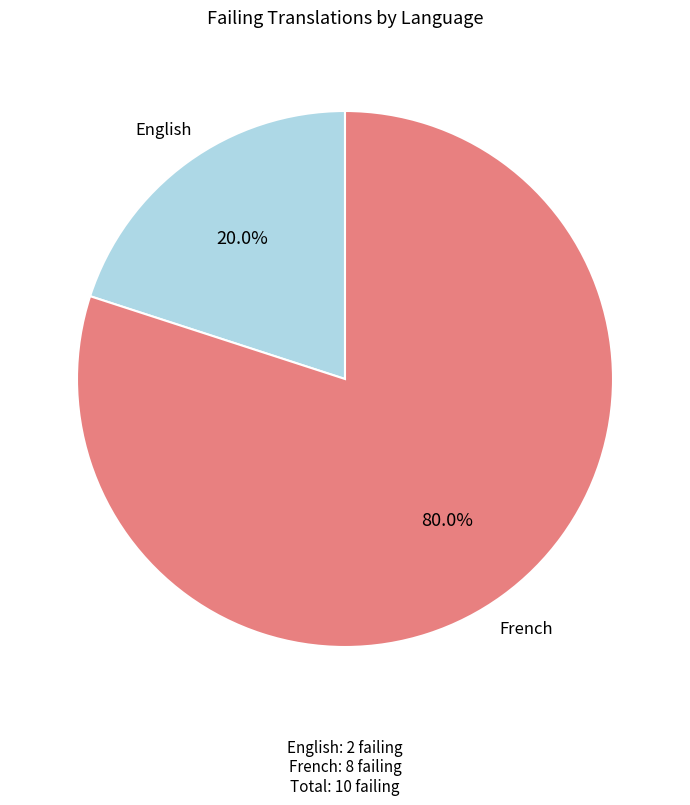

Does any single category account for the majority?

Yes